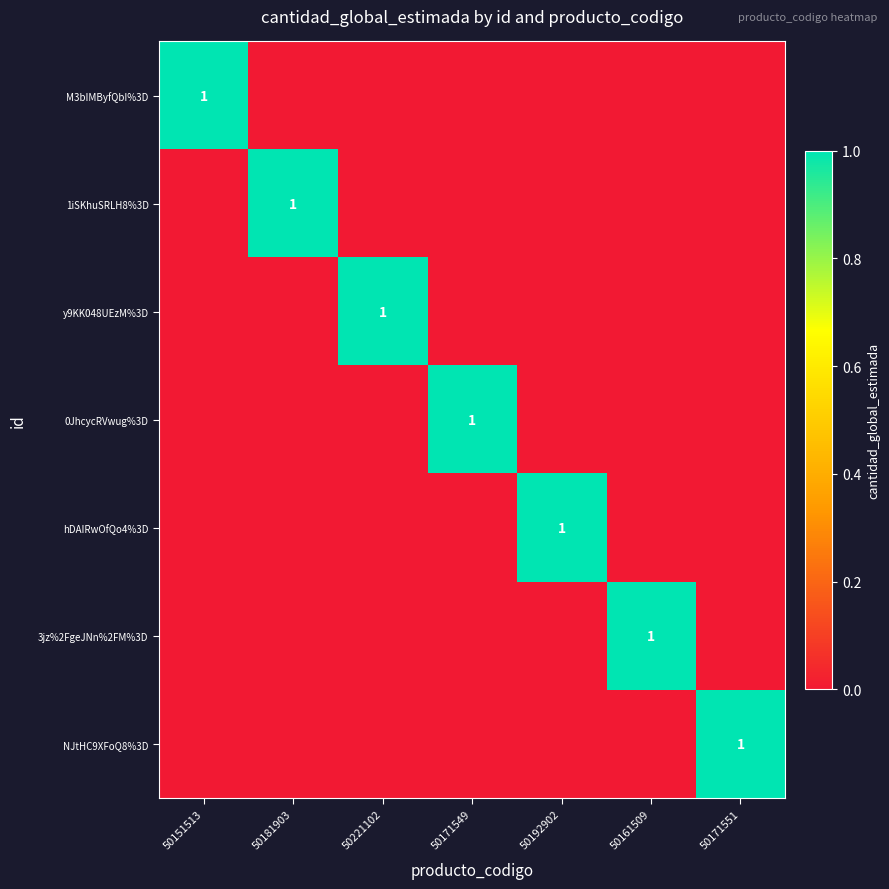

The value of 1iSKhuSRLH8%3D at 50181903 is 1. True or false?

True